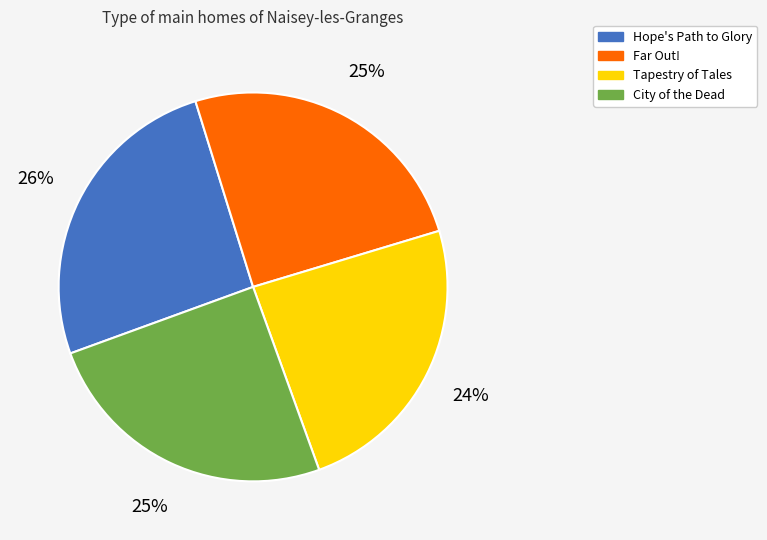

The Tapestry of Tales slice represents 15% of the pie. True or false?

False